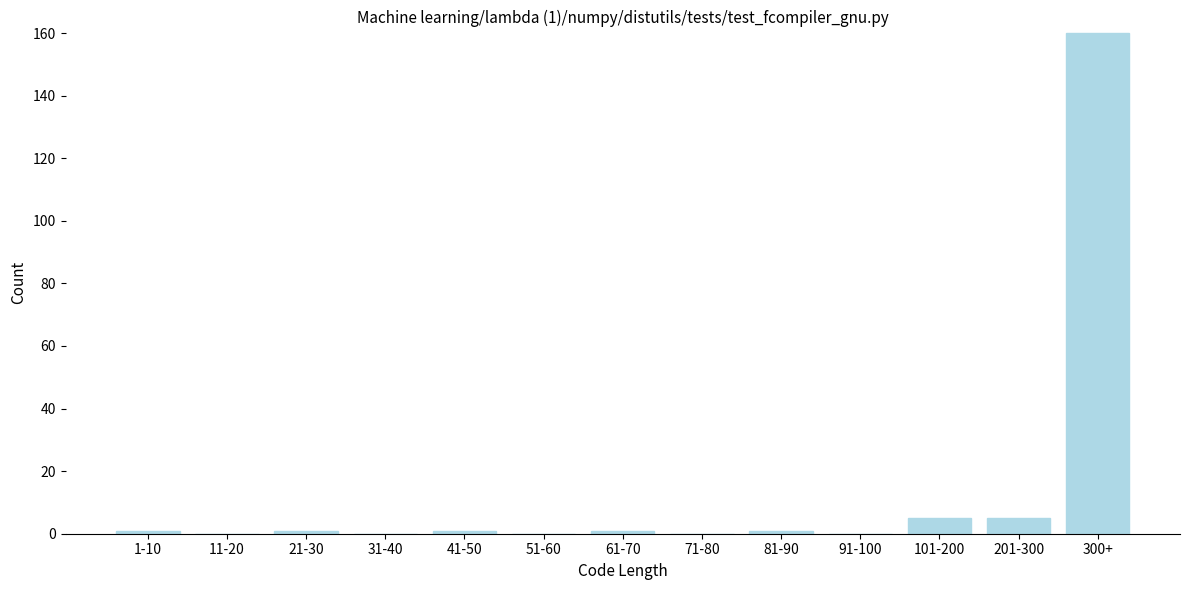

Reading left to right, list all the values displayed in this chart.

1-10=1	11-20=0	21-30=1	31-40=0	41-50=1	51-60=0	61-70=1	71-80=0	81-90=1	91-100=0	101-200=5	201-300=5	300+=160